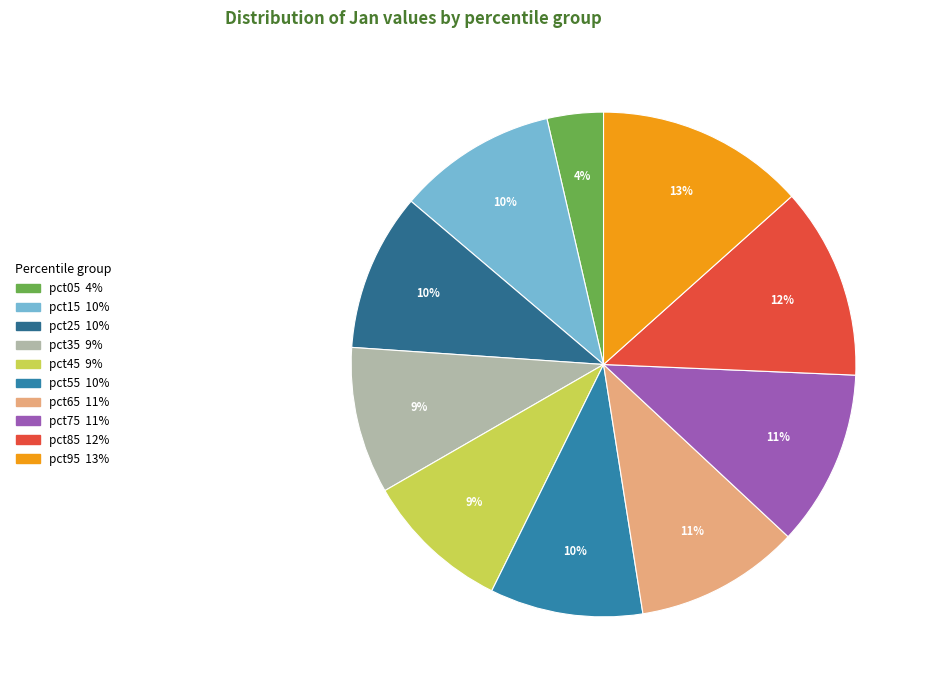

Combined, what portion of the pie is pct55 and pct45?

19.2%